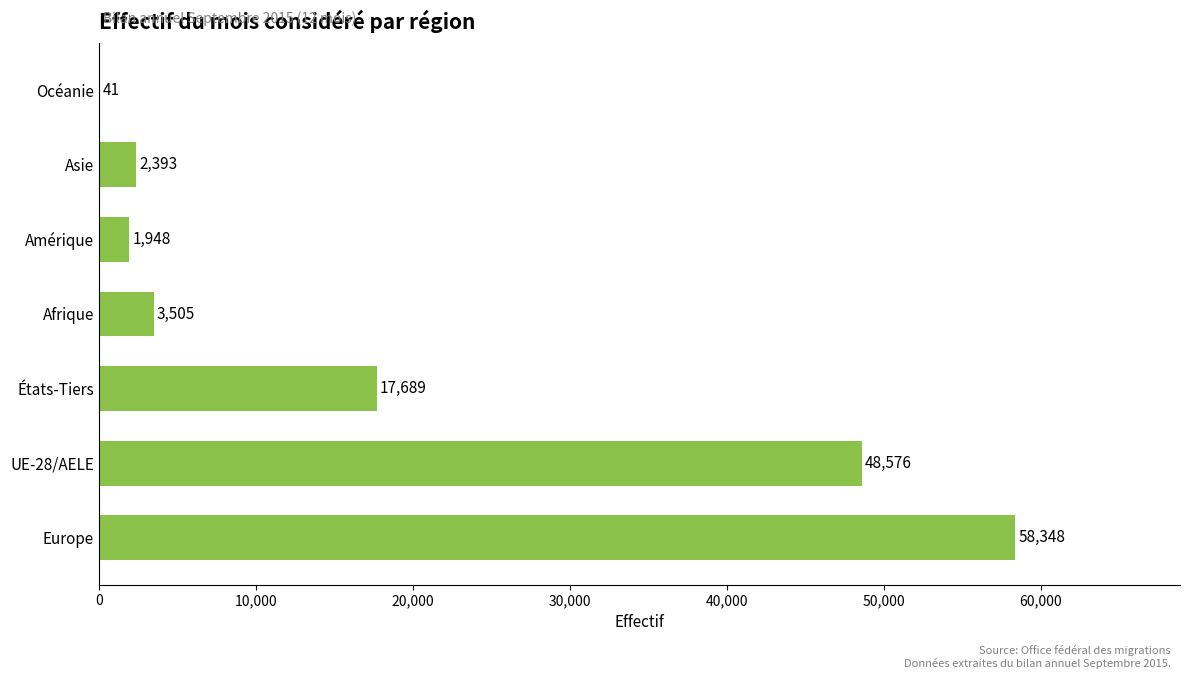

The chart shows a value of 13726 at Europe. True or false?

False